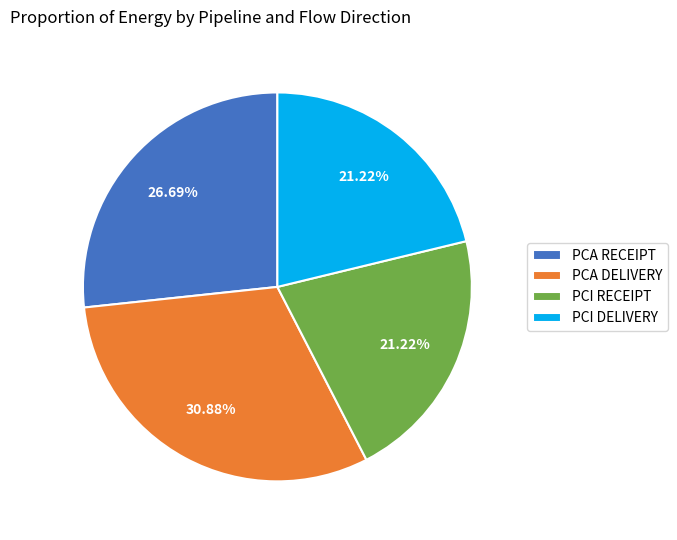

Which has a higher value, PCA RECEIPT or PCA DELIVERY?

PCA DELIVERY